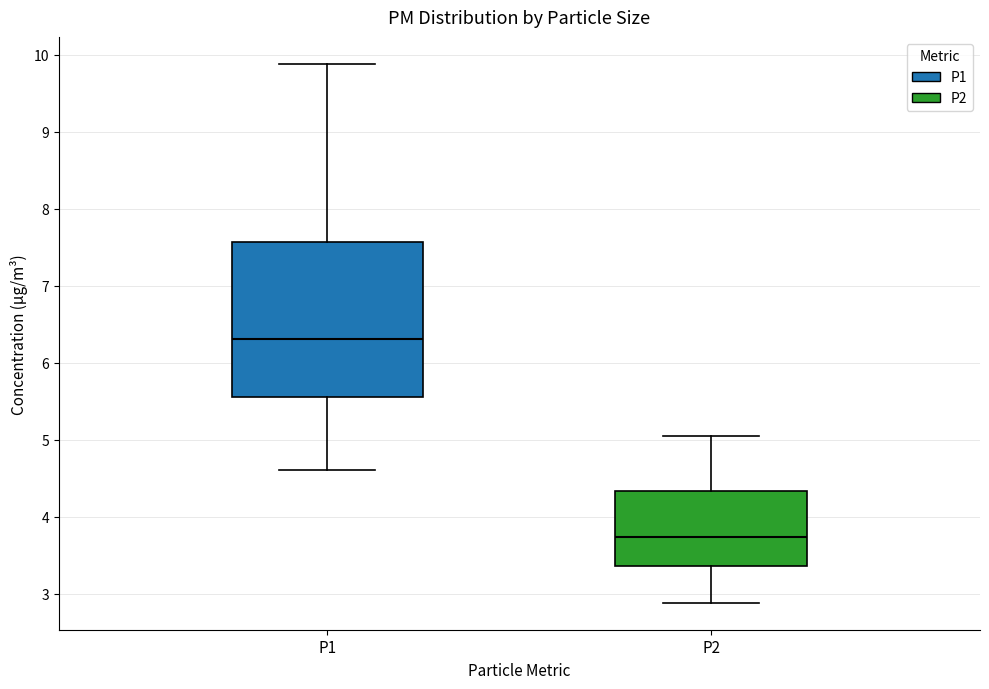

Reading left to right, read every box against the y-axis: the position of its median line, the range the box covers, and the ends of its whiskers. The values are not printed on the chart, so give them approximately, as read against the axis.

P1: median 6.3, box 5.6 to 7.6, whiskers 4.6 to 9.9
P2: median 3.7, box 3.4 to 4.3, whiskers 2.9 to 5.1